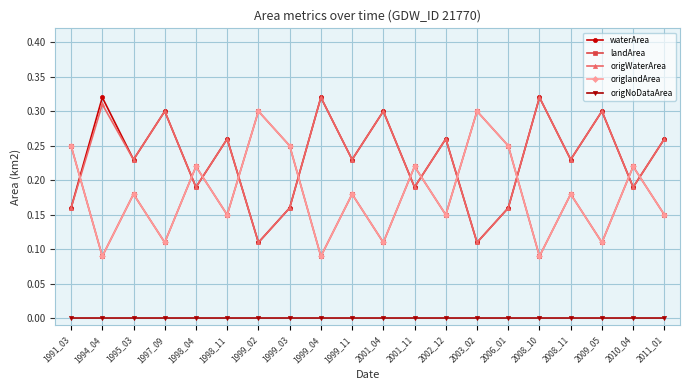

What is the value of the origWaterArea point at the 16th from the left?

0.3